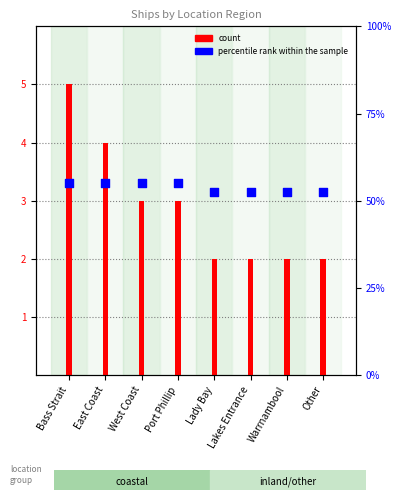

Is the value of percentile rank within the sample at Lady Bay greater than the value of count at Port Phillip?

Yes